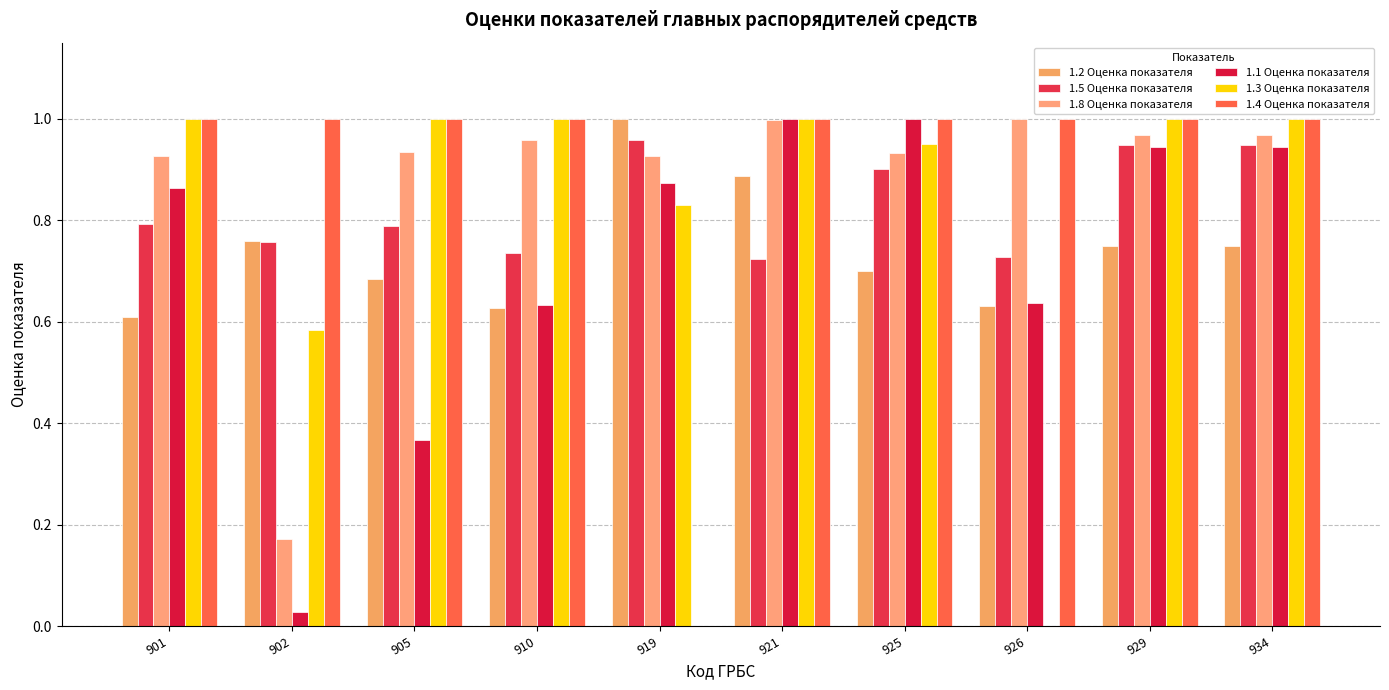

How many categories are shown in the chart?

10